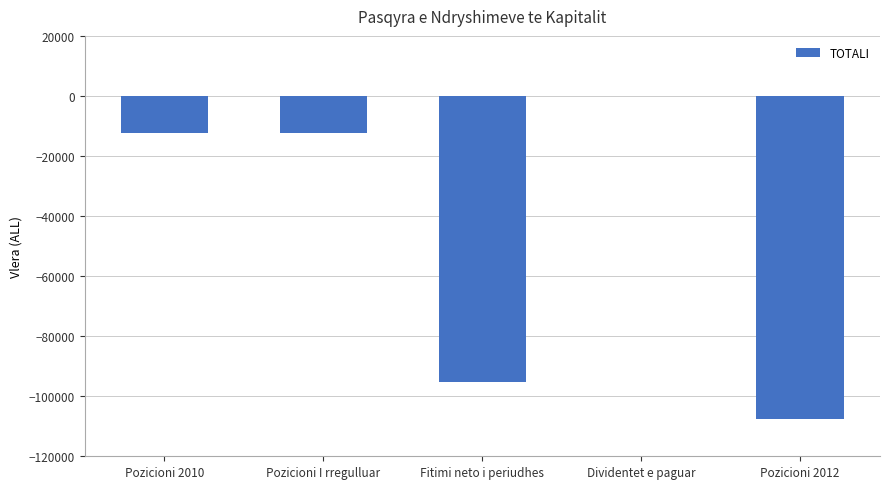

What is the sum of all values?

-227120